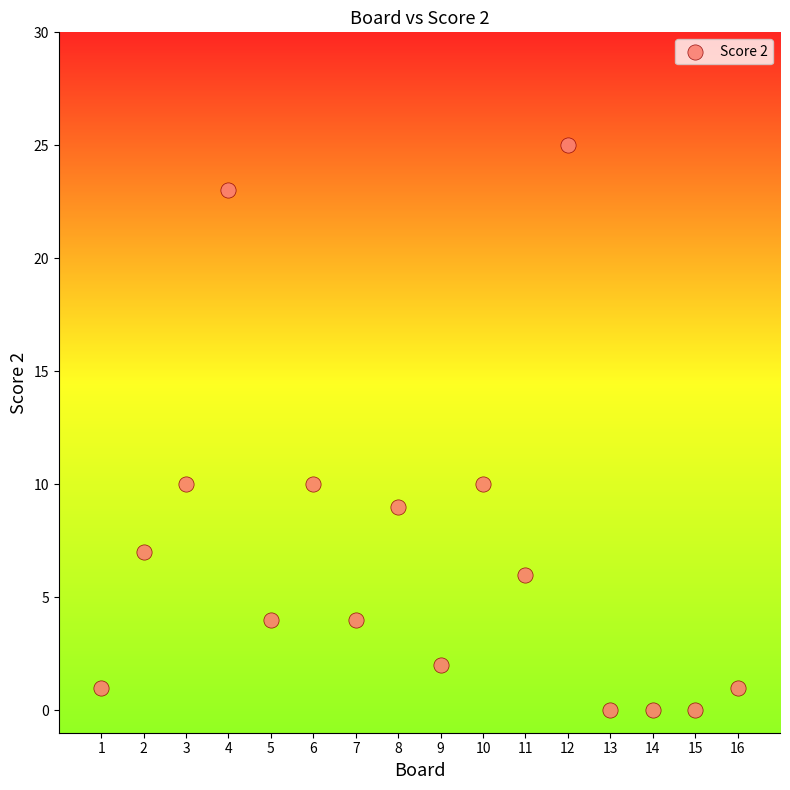

What is the range of X values (max minus min)?

15